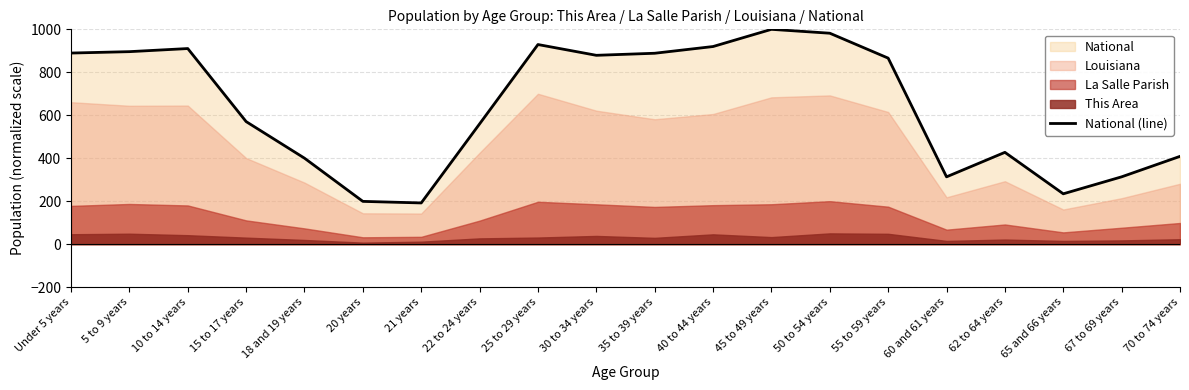

Between 40 to 44 years and 20 years, which is larger?

40 to 44 years